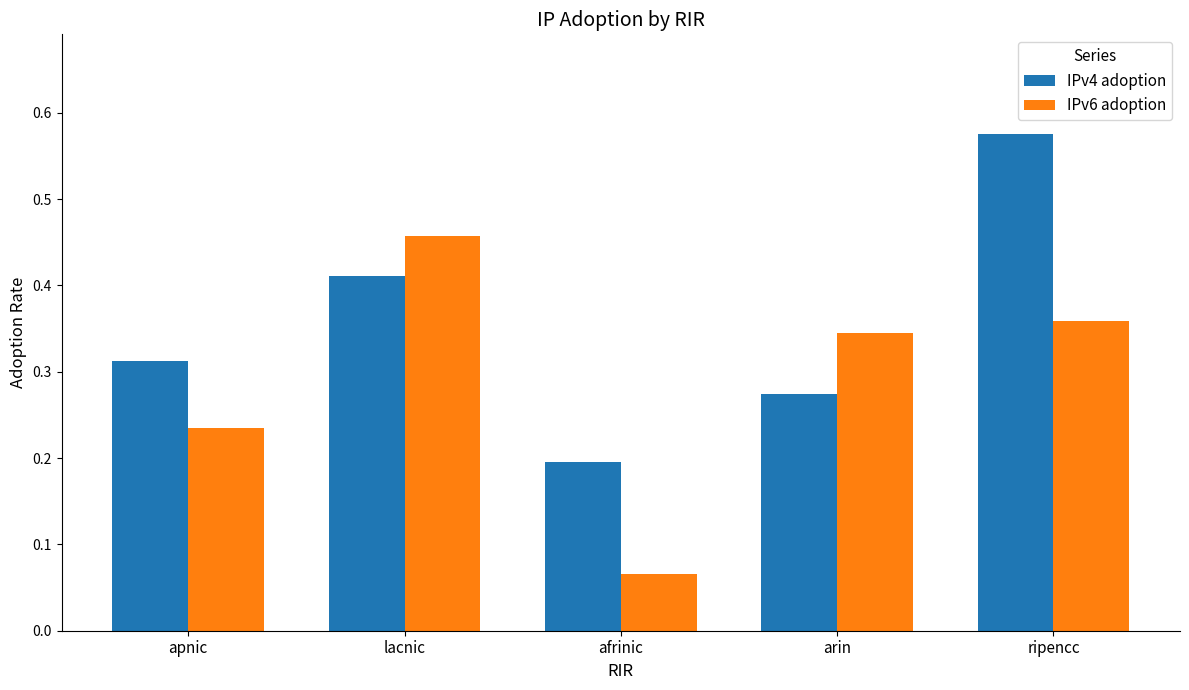

Which series has the largest range (max minus min)?

IPv6 adoption